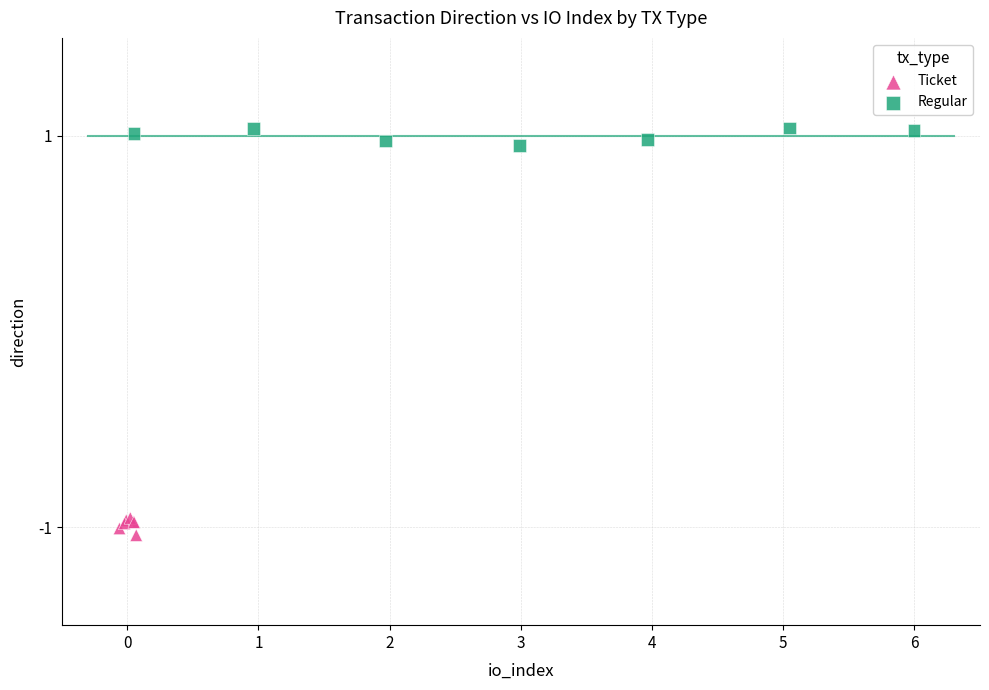

What are all the series names shown in the legend?

Ticket, Regular